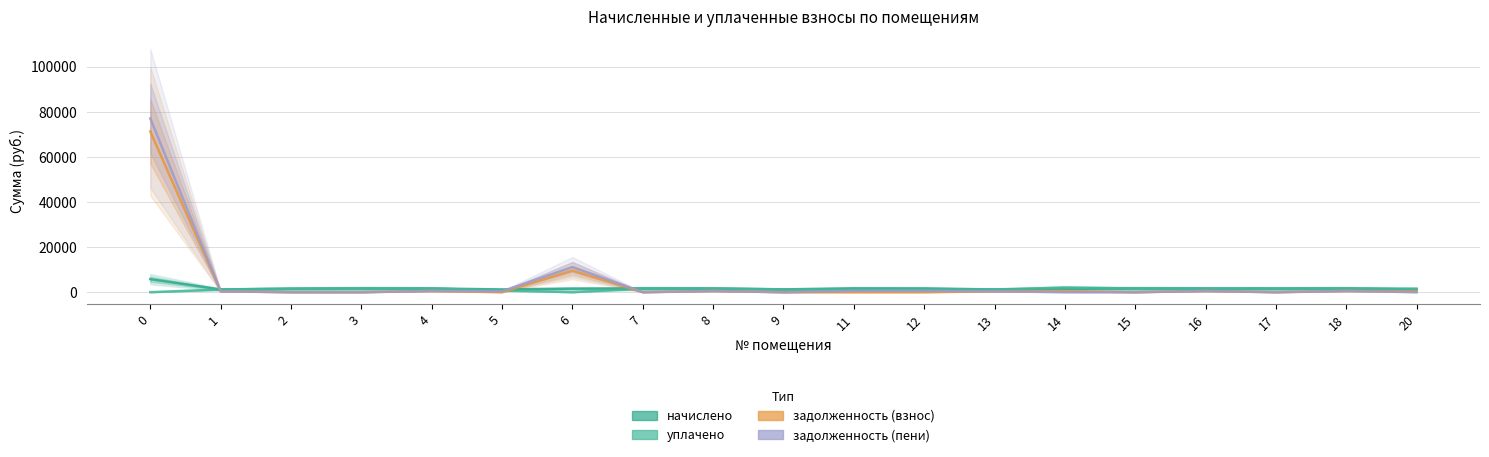

List the series in order of their peak value, lowest first.

уплачено, начислено, задолженность (взнос), задолженность (пени)